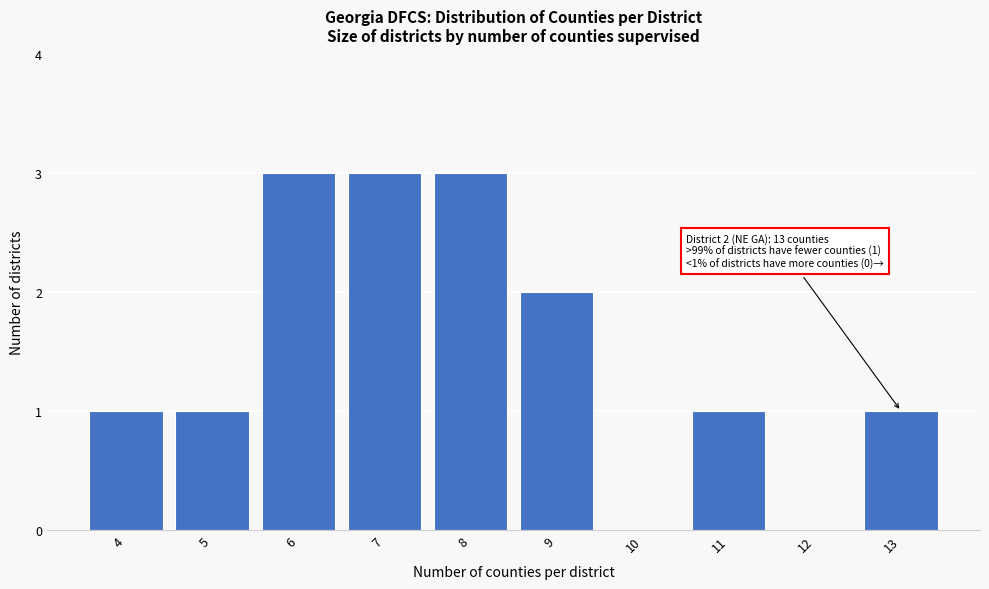

Reading left to right, what are all the values shown in this chart?

4=1	5=1	6=3	7=3	8=3	9=2	10=0	11=1	12=0	13=1